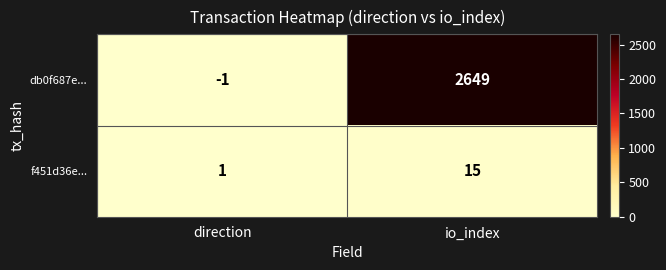

The f451d36e... series shows 15 at io_index. True or false?

True